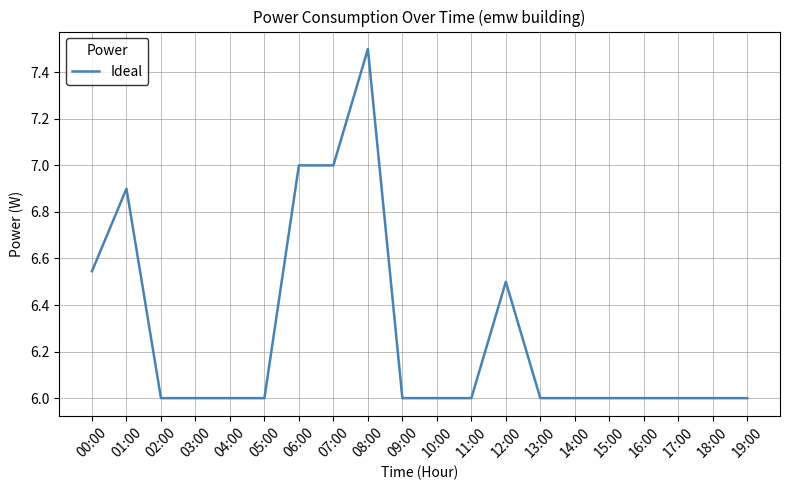

Where is the first local maximum?

01:00